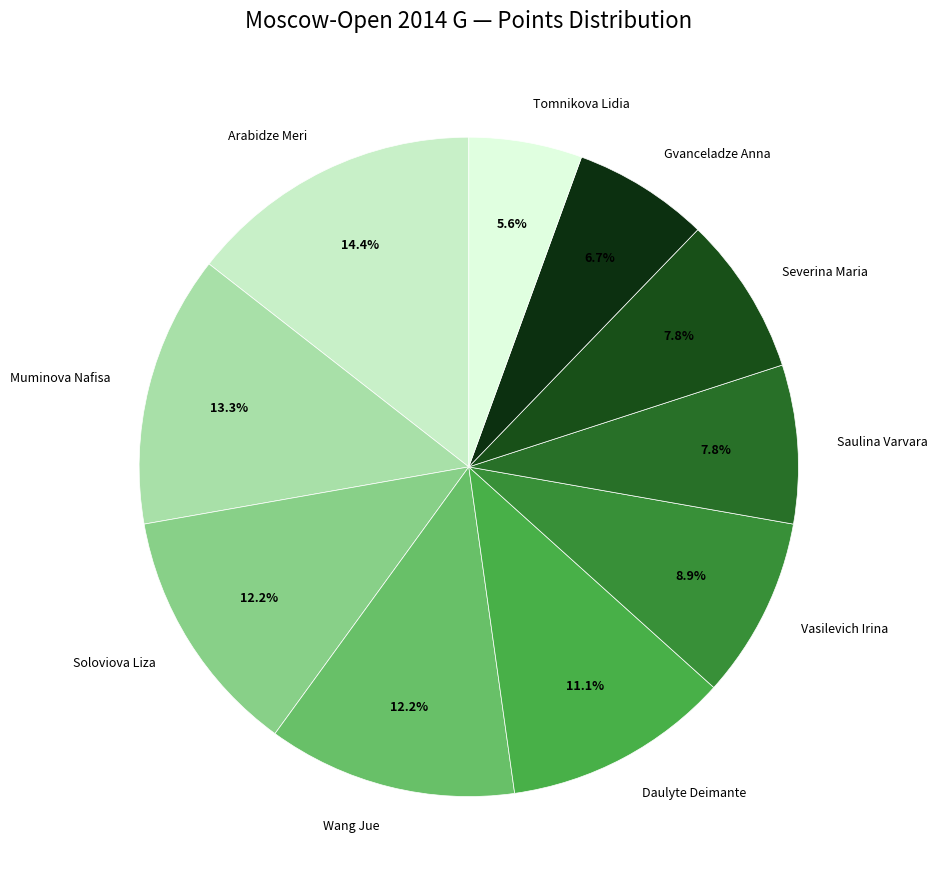

What is the ratio of the value at Gvanceladze Anna to the value at Muminova Nafisa?

0.5